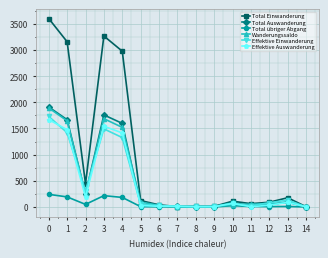

The Effektive Auswanderung series shows 67 at 10. True or false?

True